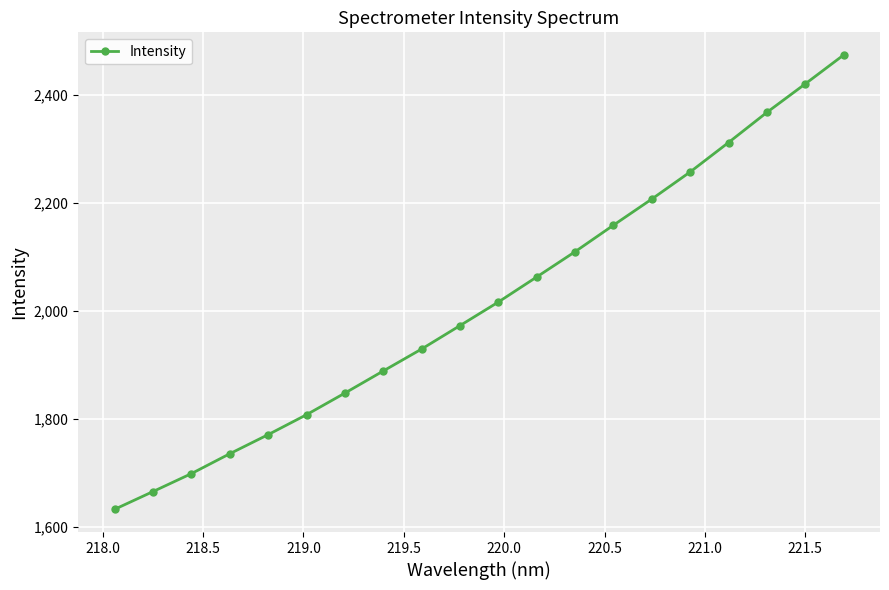

Reading left to right, what are all the values shown in this chart?

1632.0	1664.9	1698.2	1735.0	1770.5	1807.4	1847.5	1888.5	1929.2	1972.6	2016.3	2062.8	2109.6	2158.8	2207.2	2257.5	2312.0	2367.8	2420.6	2474.1